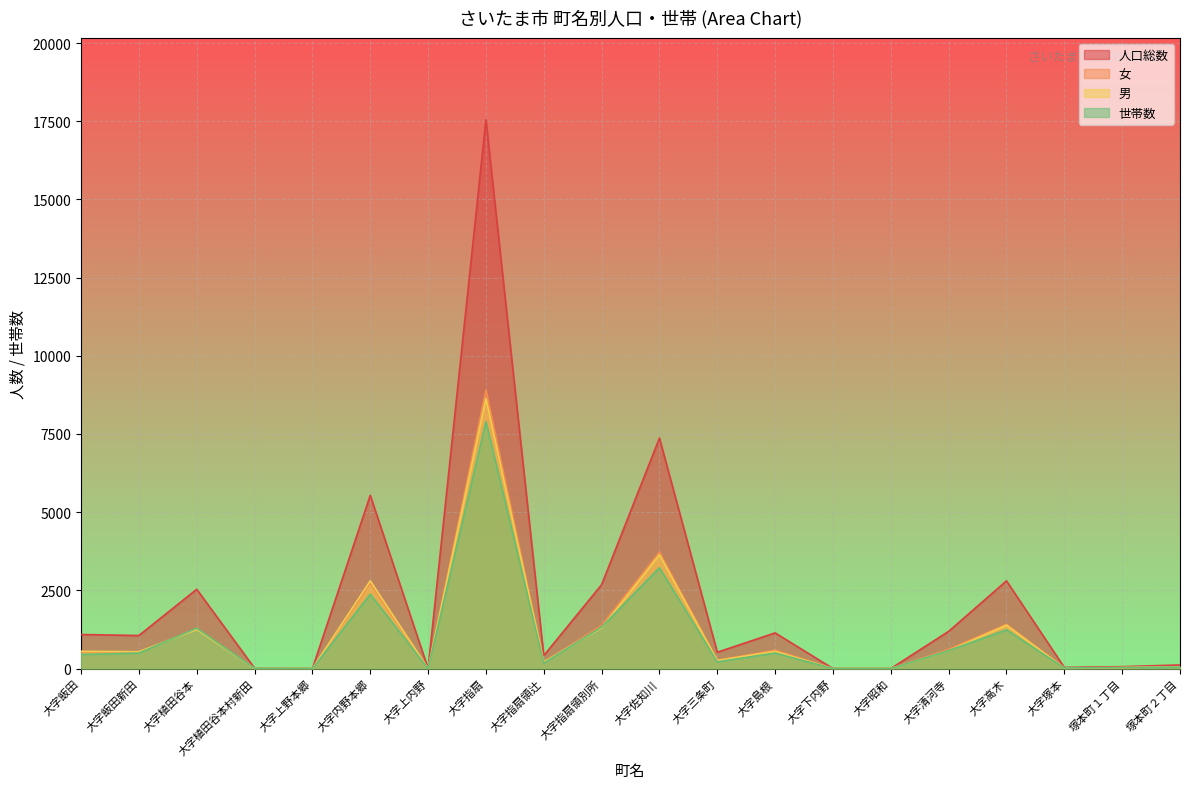

Reading left to right, what are all the values shown in this chart?

人口総数: 1088	1056	2534	12	0	5539	0	17546	413	2681	7369	521	1140	0	0	1189	2803	35	60	114
女: 537	519	1285	6	0	2736	0	8908	202	1380	3728	264	589	0	0	616	1416	18	30	56
男: 551	537	1249	6	0	2803	0	8638	211	1301	3641	257	551	0	0	573	1387	17	30	58
世帯数: 448	494	1291	7	0	2376	0	7895	175	1328	3223	212	495	0	0	574	1239	18	30	48